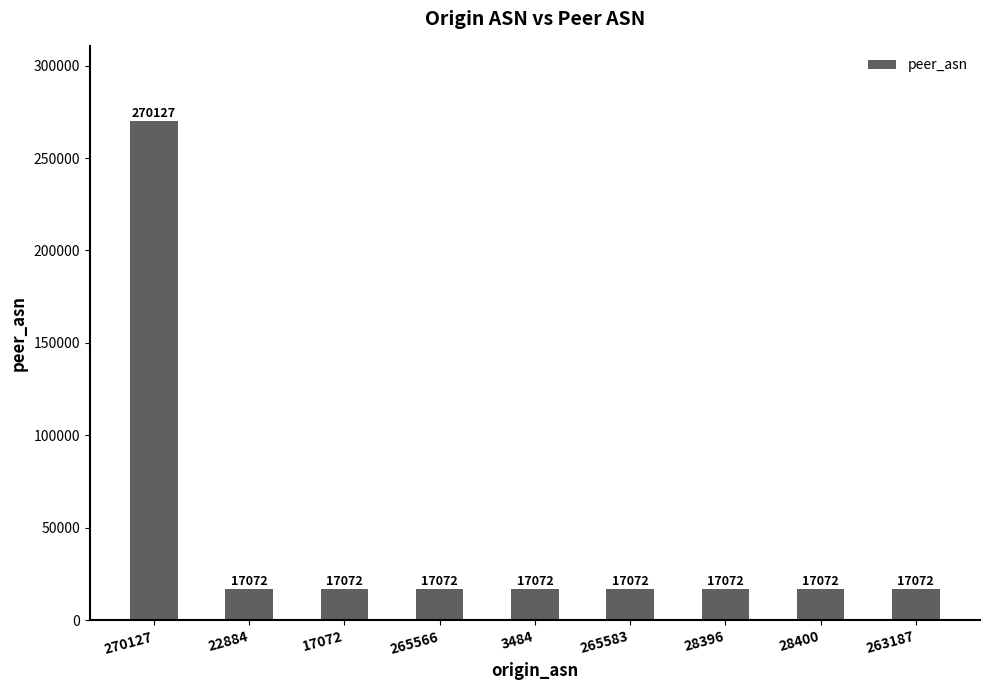

What is the difference between the values at 265583 and 270127?

253055